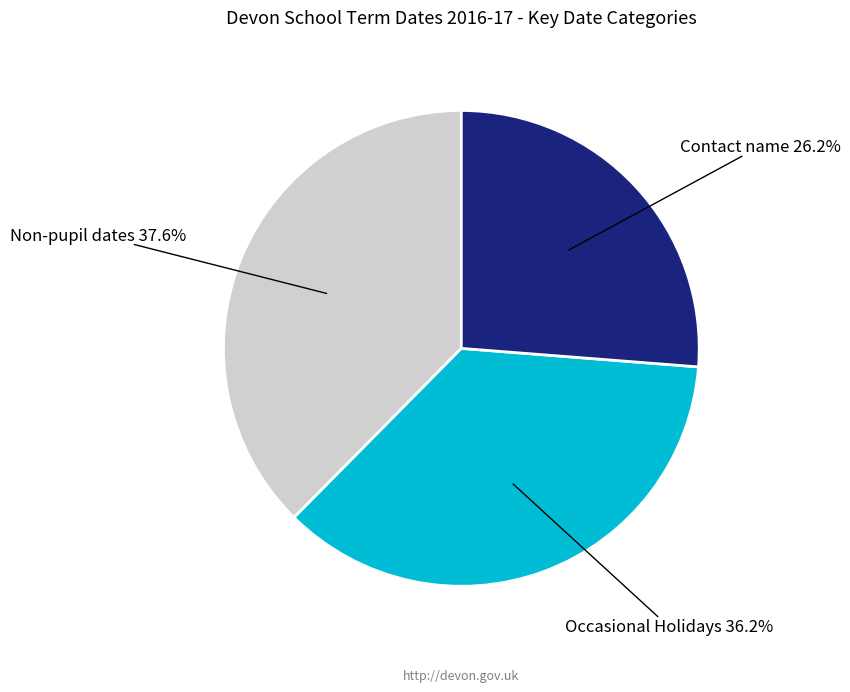

Does any single category account for the majority?

No